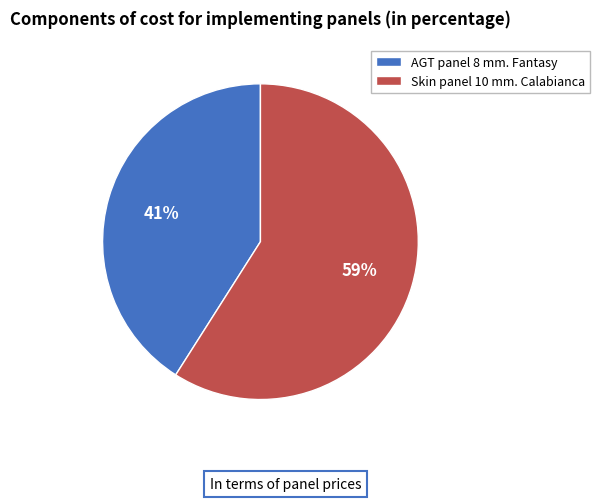

To the nearest percent, what is the combined percentage of AGT panel 8 mm. Fantasy and Skin panel 10 mm. Calabianca?

100%